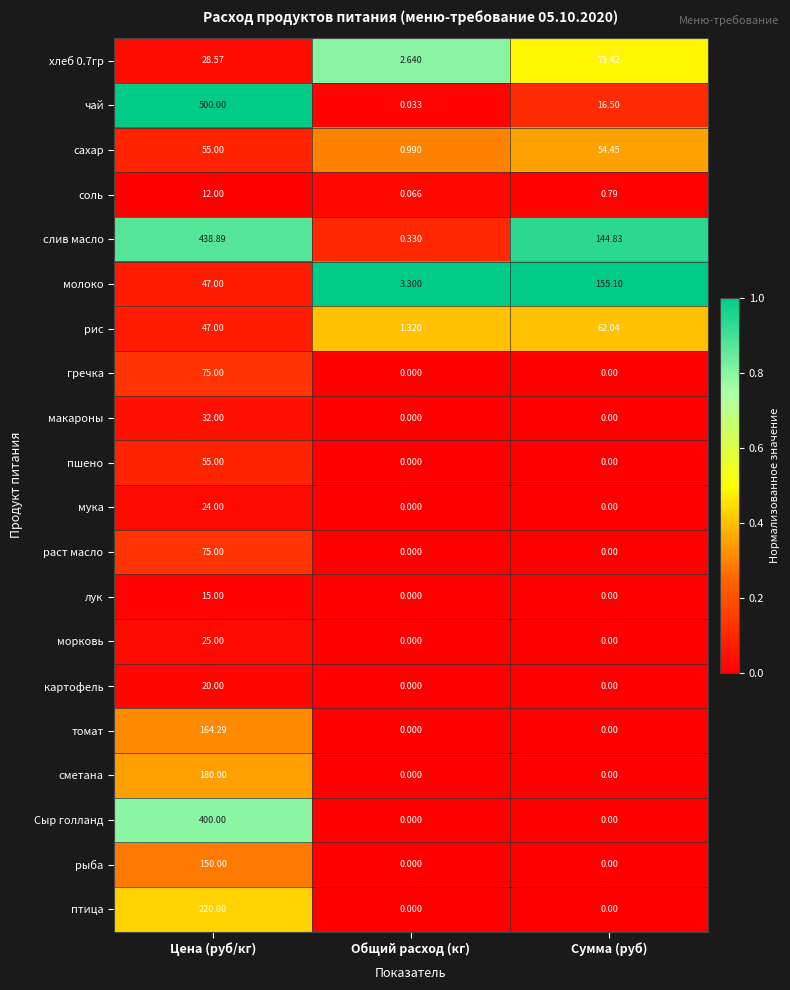

What is the total value across all series at Сумма (руб)?

509.1